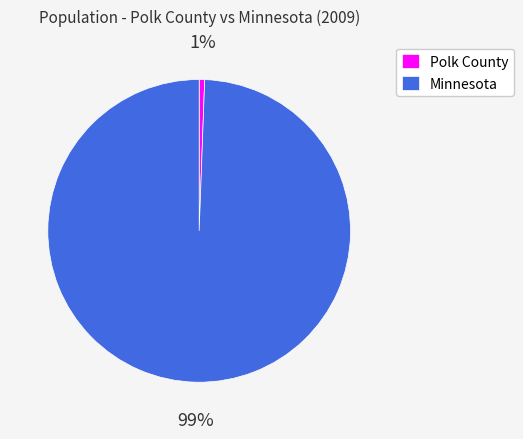

What is the smallest slice in the pie chart?

Polk County